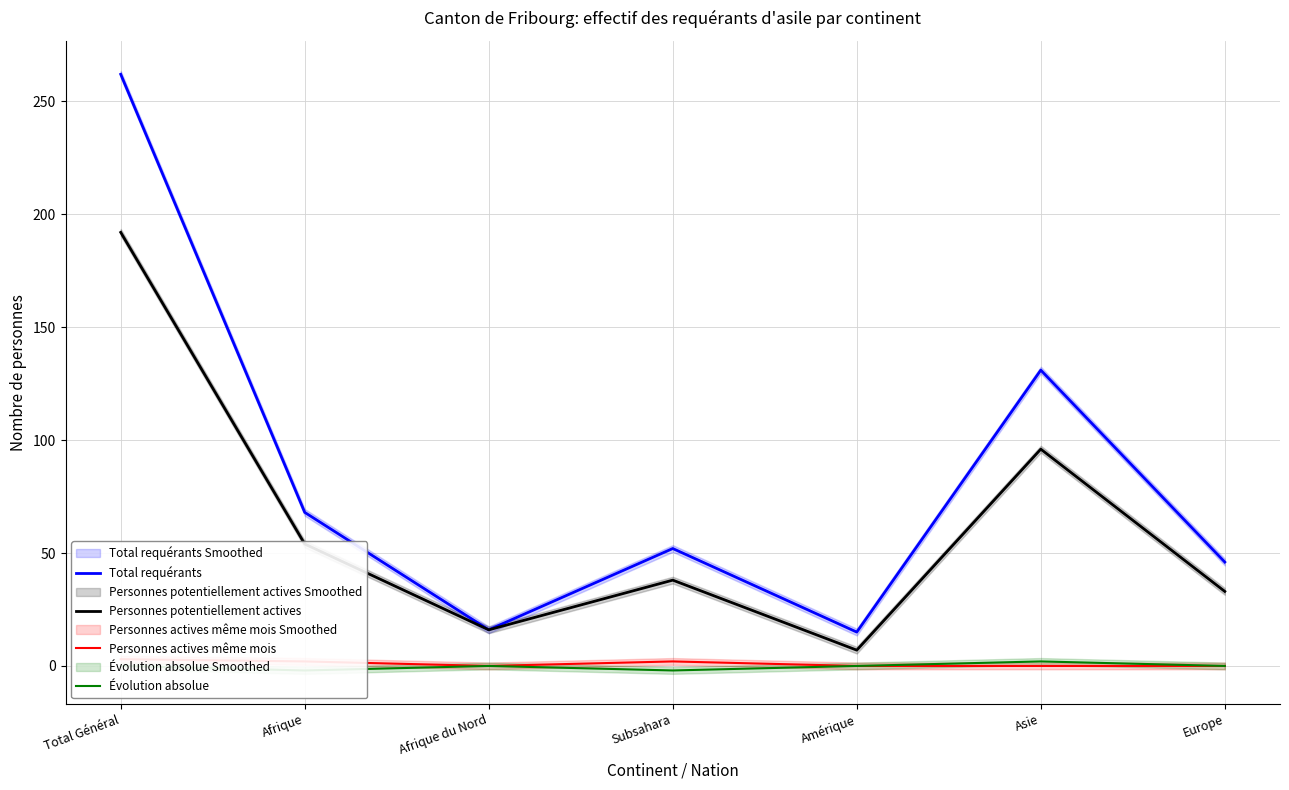

True or false: Évolution absolue has more than 1 interior local peaks.

True